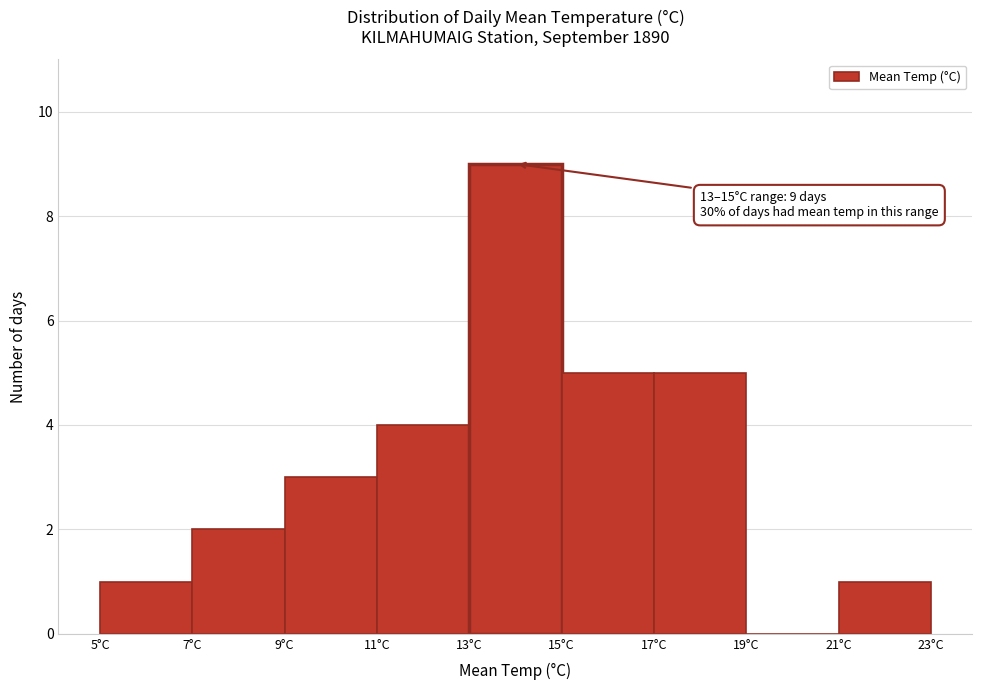

Over which range of the x-axis is the bar tallest?

13 to 15